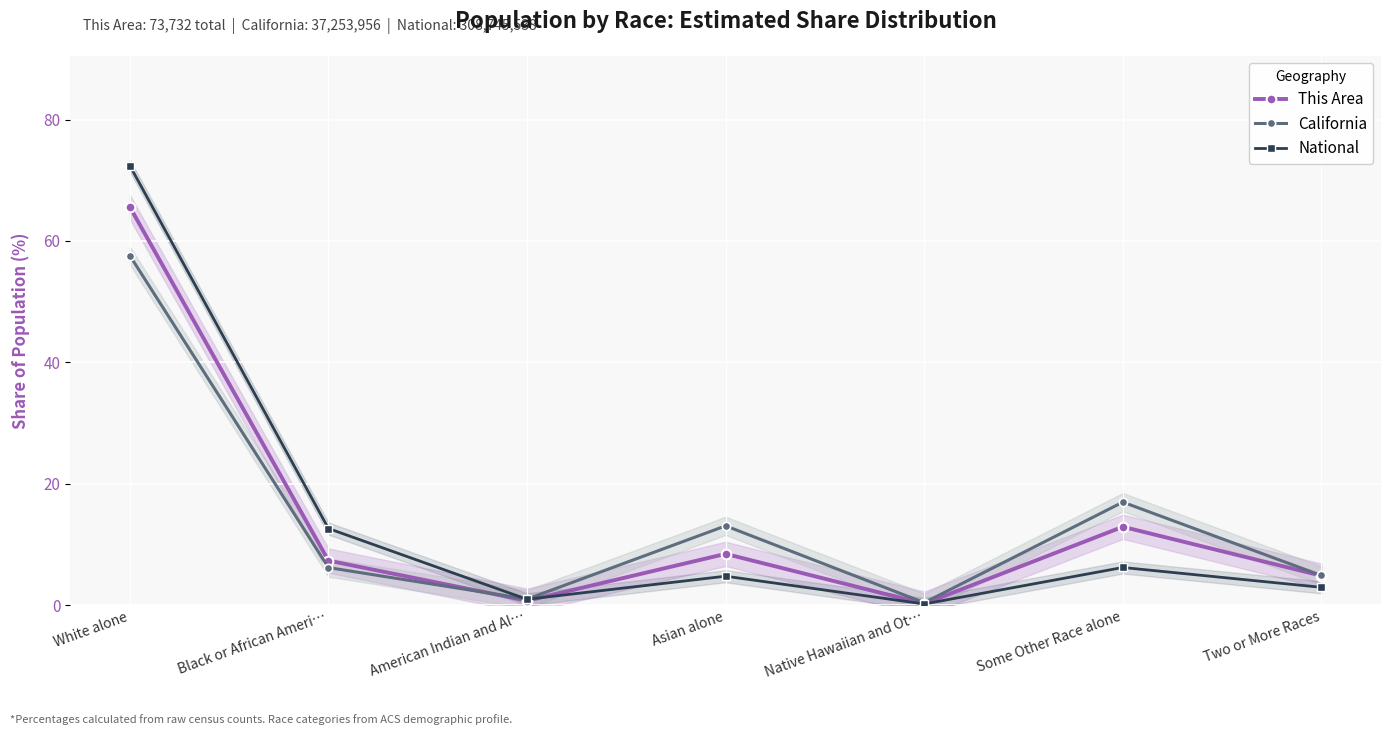

How many intersections are there between National and California?

1